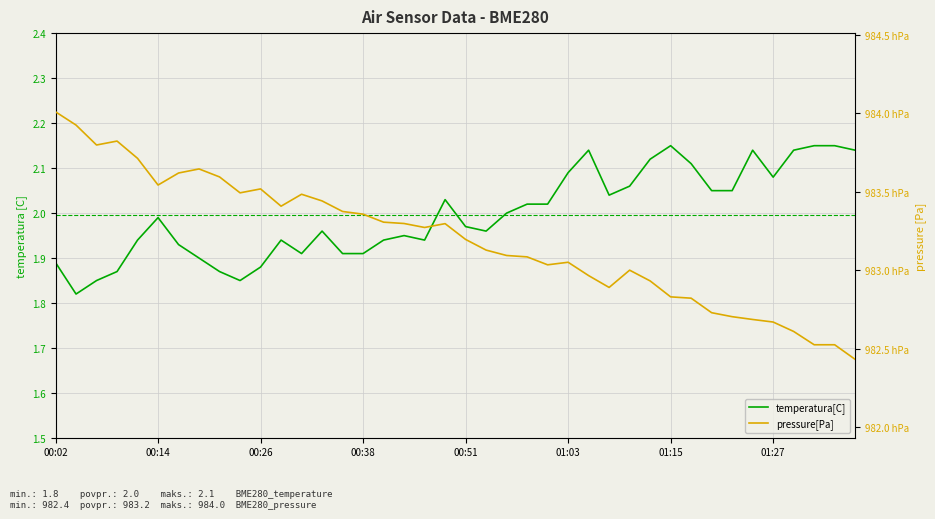

Reading left to right, what are all the values shown in this chart?

temperatura[C]: 1.9	1.8	1.9	1.9	1.9	2.0	1.9	1.9	1.9	1.9	1.9	1.9	1.9	2.0	1.9	1.9	1.9	1.9	1.9	2.0	2.0	2.0	2.0	2.0	2.0	2.1	2.1	2.0	2.1	2.1	2.1	2.1	2.0	2.0	2.1	2.1	2.1	2.1	2.1	2.1
pressure[Pa]: 98400.9	98392.5	98379.8	98382.3	98371.3	98354.3	98362.0	98364.6	98359.5	98349.3	98351.8	98340.8	98348.4	98344.2	98337.5	98335.8	98330.7	98329.8	98327.3	98329.7	98319.7	98312.9	98309.4	98308.6	98303.5	98305.1	98296.6	98289.1	98300.1	98293.2	98283.1	98282.2	98273.0	98270.5	98268.7	98267.1	98261.1	98252.6	98252.6	98243.3